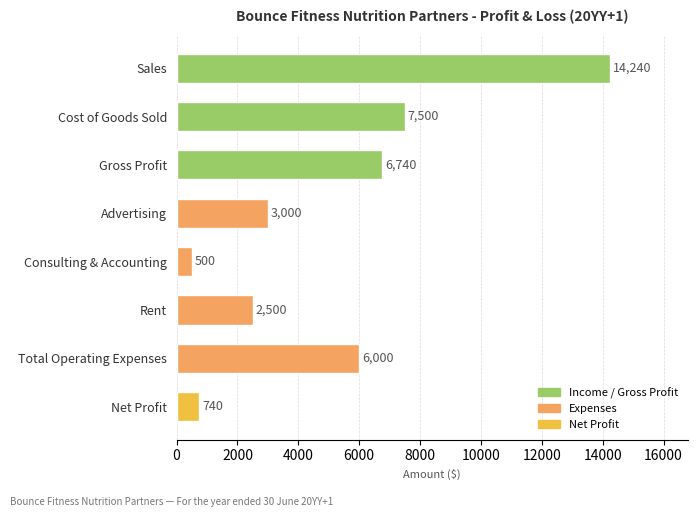

The chart shows a value of 740 at Net Profit. True or false?

True